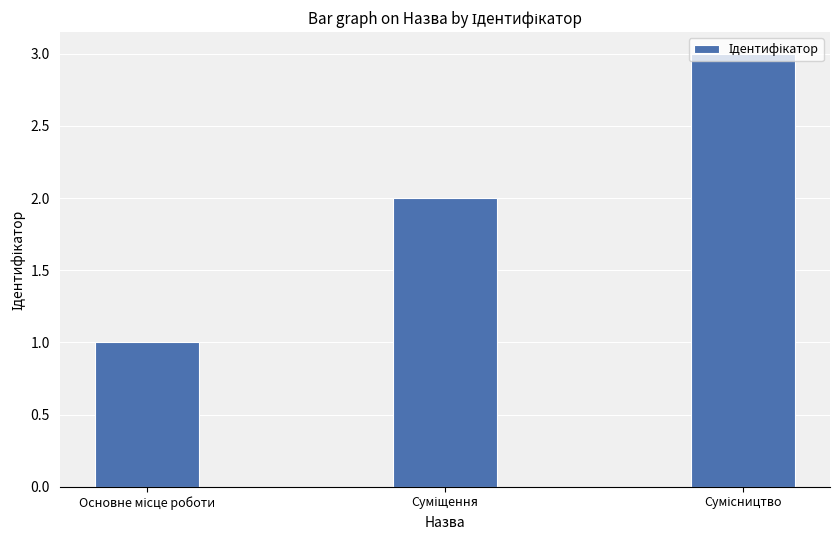

Reading left to right, list all the values displayed in this chart.

1	2	3